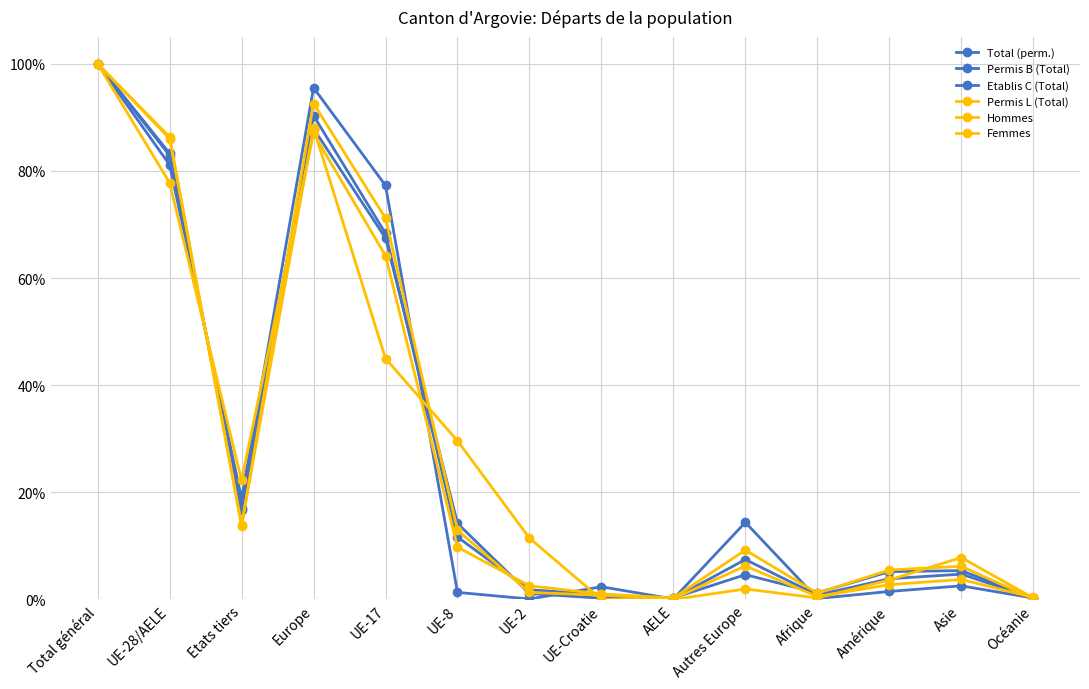

Does the chart have visible grid lines?

Yes